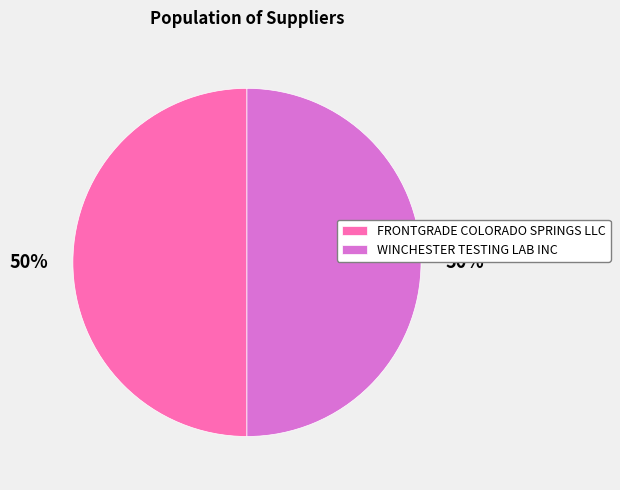

To the nearest percent, what is the average slice percentage?

50%